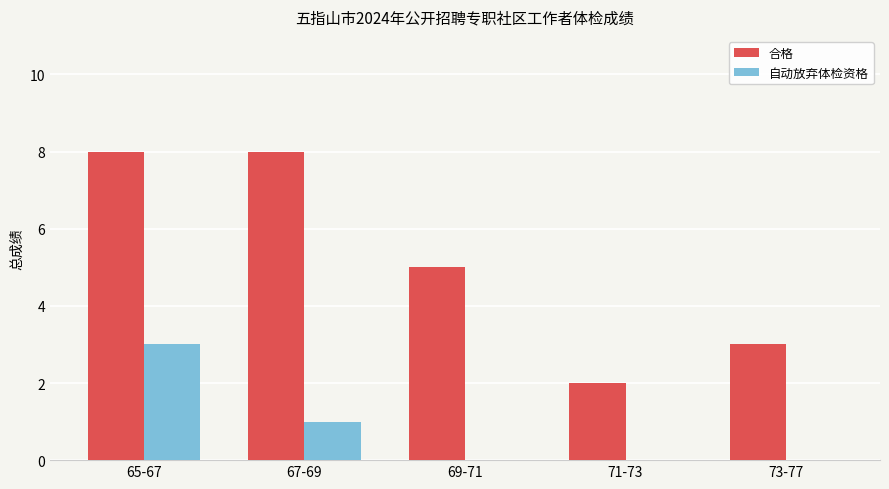

How many categories are shown in the chart?

5